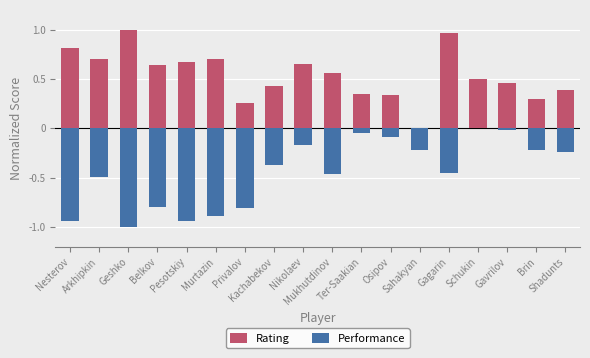

Reading left to right, extract all data points from this chart.

Rating: Nesterov=0.8	Arkhipkin=0.7	Geshko=1.0	Belkov=0.6	Pesotskiy=0.7	Murtazin=0.7	Privalov=0.3	Kachabekov=0.4	Nikolaev=0.7	Mukhutdinov=0.6	Ter-Saakian=0.3	Osipov=0.3	Sahakyan=0.0	Gagarin=1.0	Schukin=0.5	Gavrilov=0.5	Brin=0.3	Shadunts=0.4
Performance: Nesterov=-0.9	Arkhipkin=-0.5	Geshko=-1.0	Belkov=-0.8	Pesotskiy=-0.9	Murtazin=-0.9	Privalov=-0.8	Kachabekov=-0.4	Nikolaev=-0.2	Mukhutdinov=-0.5	Ter-Saakian=-0.0	Osipov=-0.1	Sahakyan=-0.2	Gagarin=-0.4	Schukin=0.0	Gavrilov=-0.0	Brin=-0.2	Shadunts=-0.2